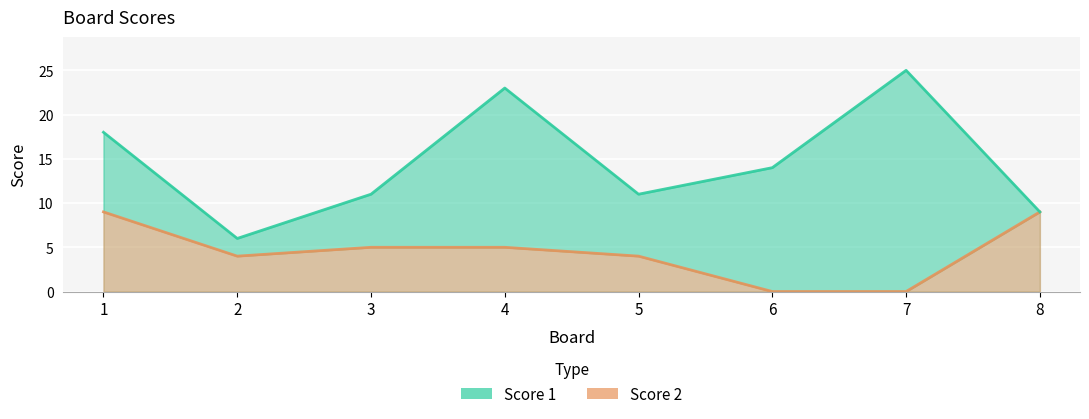

Which category has the lowest value across all series?

6